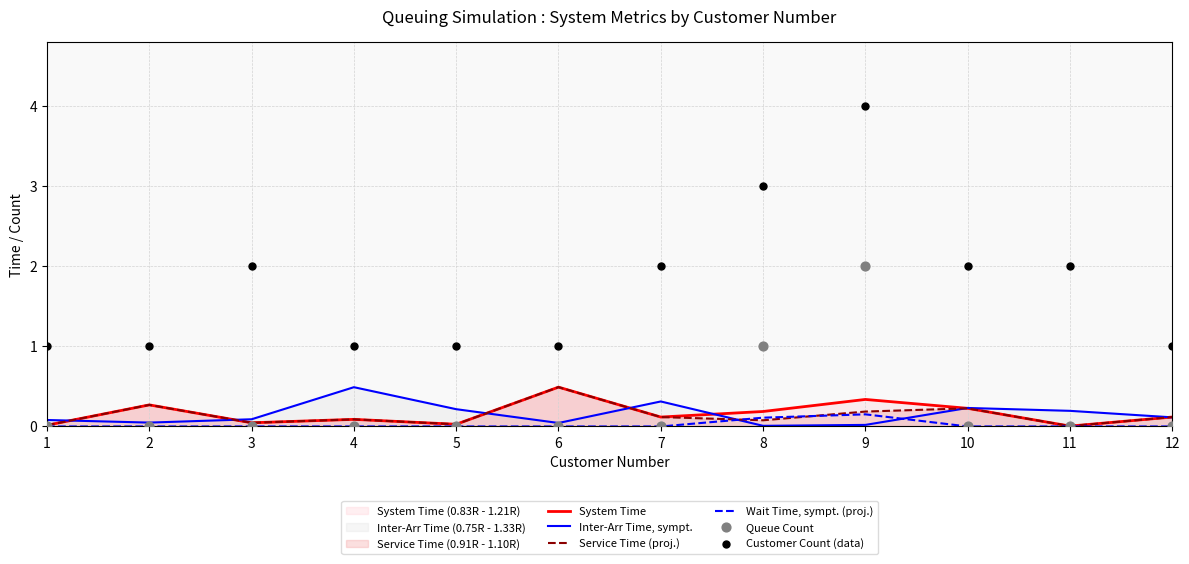

Is the value of Service Time (proj.) at 6 greater than the value of Customer Count (data) at 12?

No